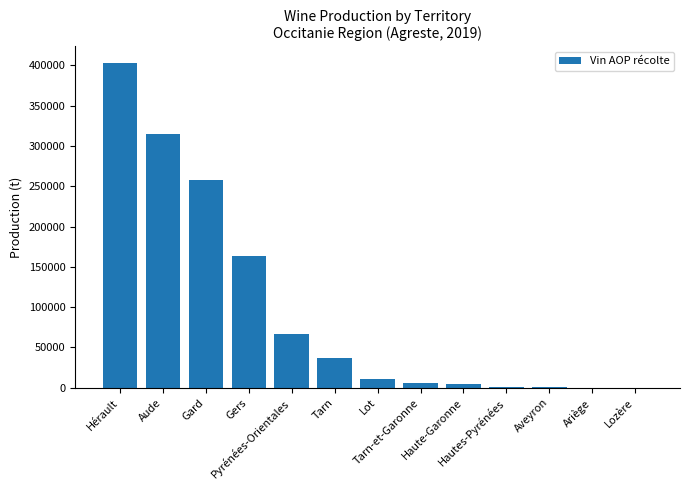

Are the bars horizontal?

No